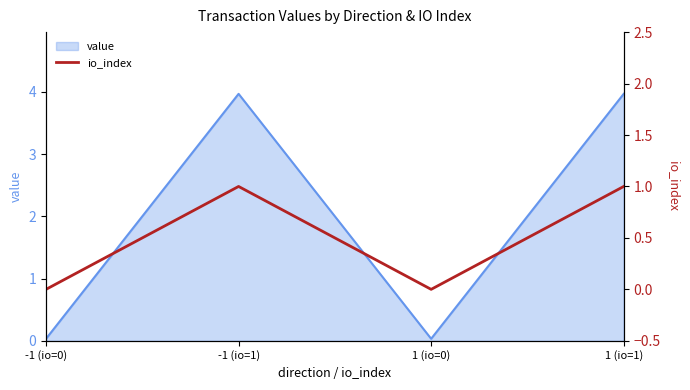

At which category does the data reach its first local peak?

-1 (io=1)